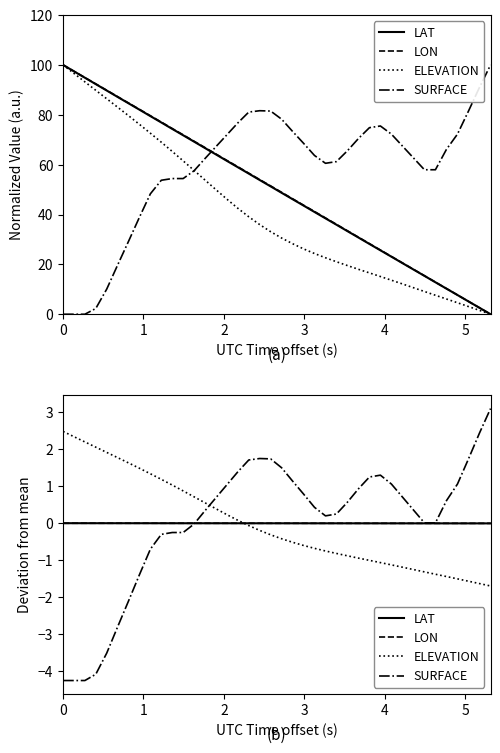

At which category is the sum across all series the highest?

17